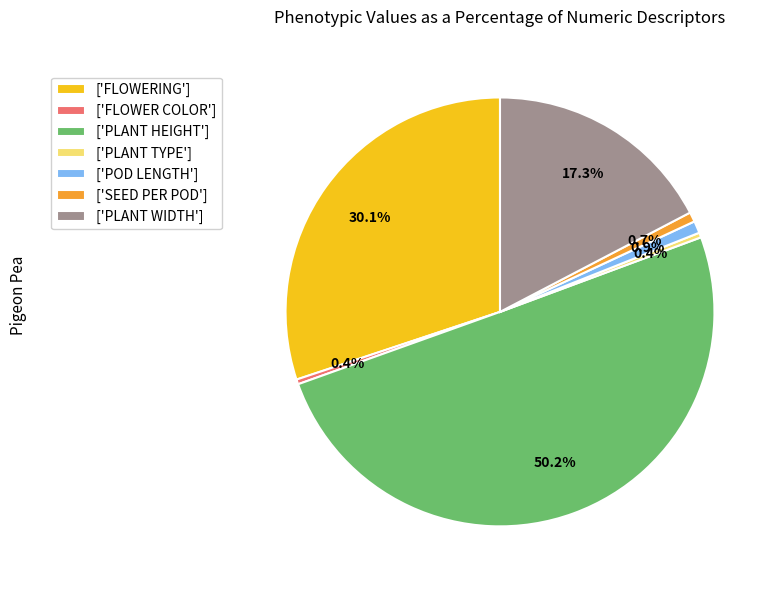

What percentage do ['POD LENGTH'] and ['PLANT HEIGHT'] together represent?

51.1%